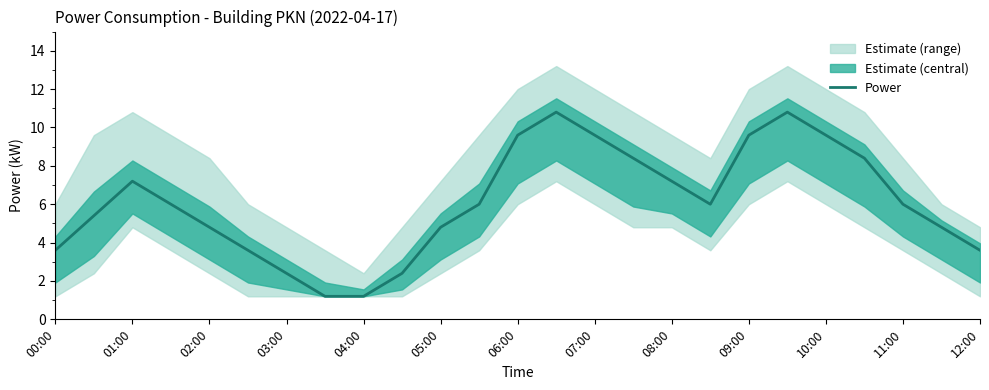

What is the approximate value at 23?

4.8